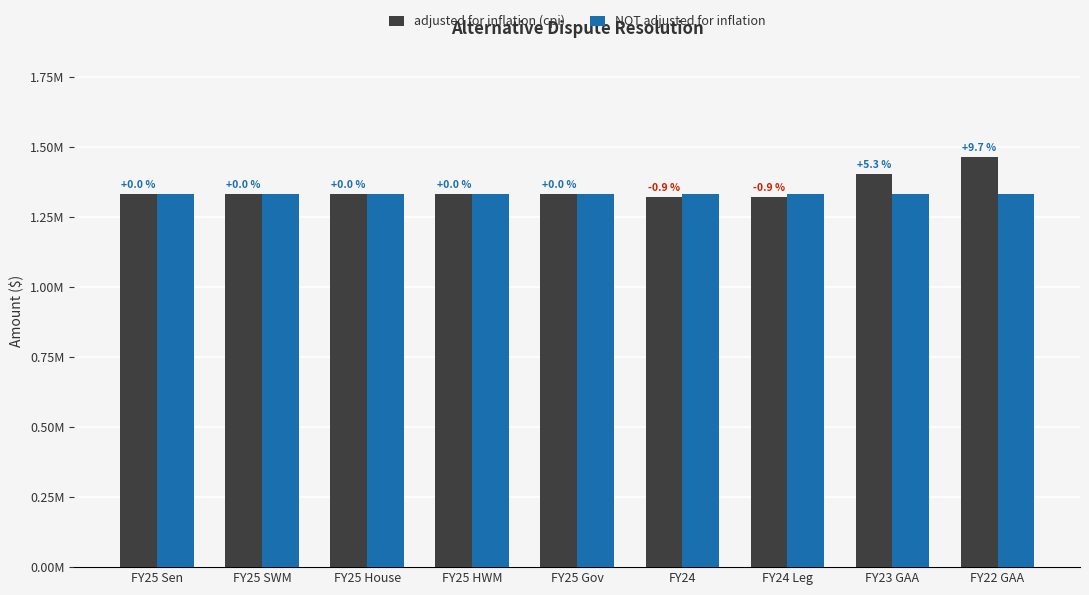

What are all the series names shown in the legend?

adjusted for inflation (cpi), NOT adjusted for inflation